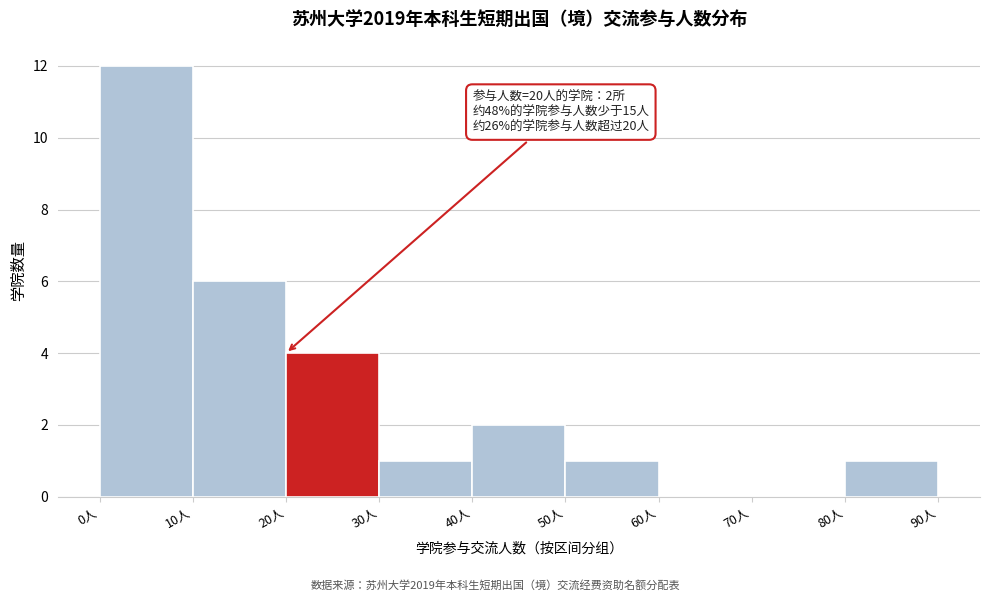

Over which range of the x-axis is the bar tallest?

0 to 10